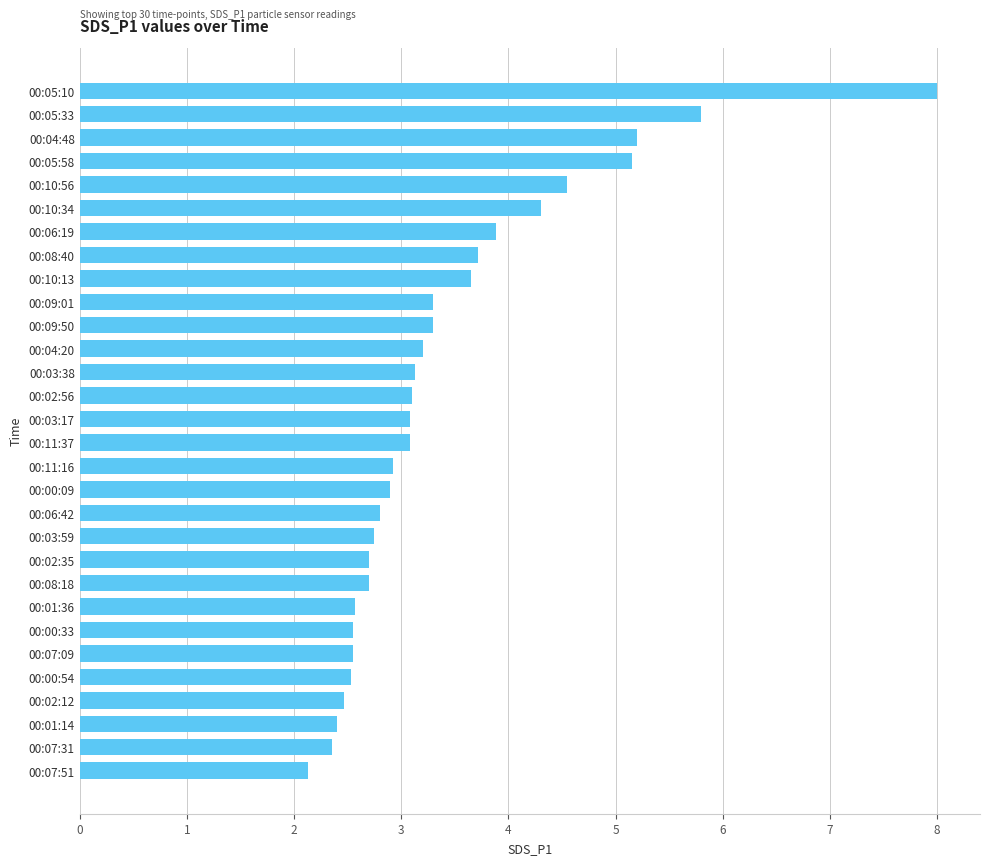

What is the change in value from 00:06:19 to 00:02:35?

-1.2